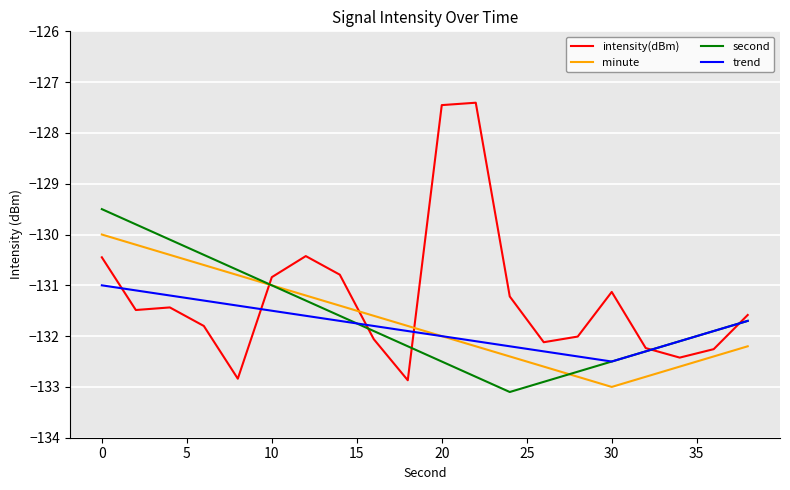

List the series in order of their peak value, highest first.

intensity(dBm), second, minute, trend